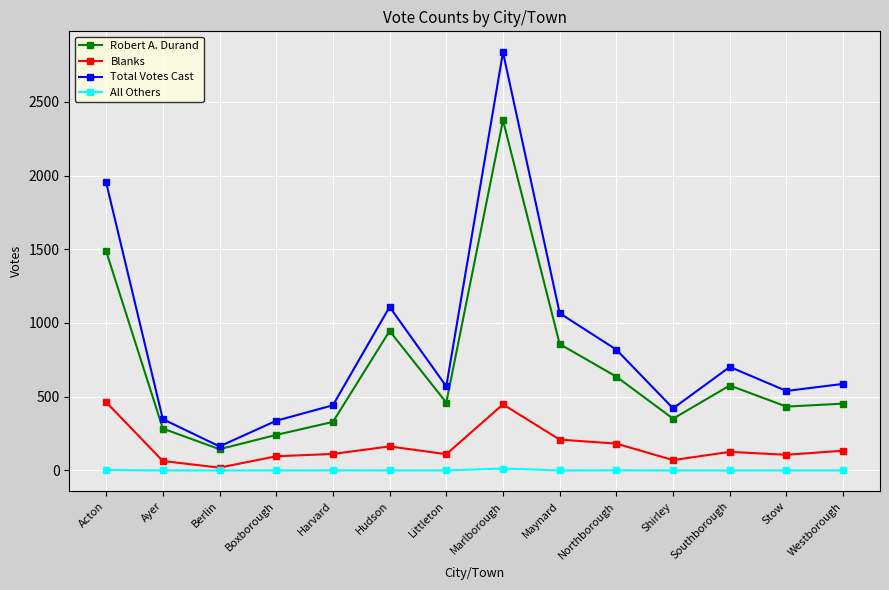

At which category does Robert A. Durand reach its first local valley?

Berlin